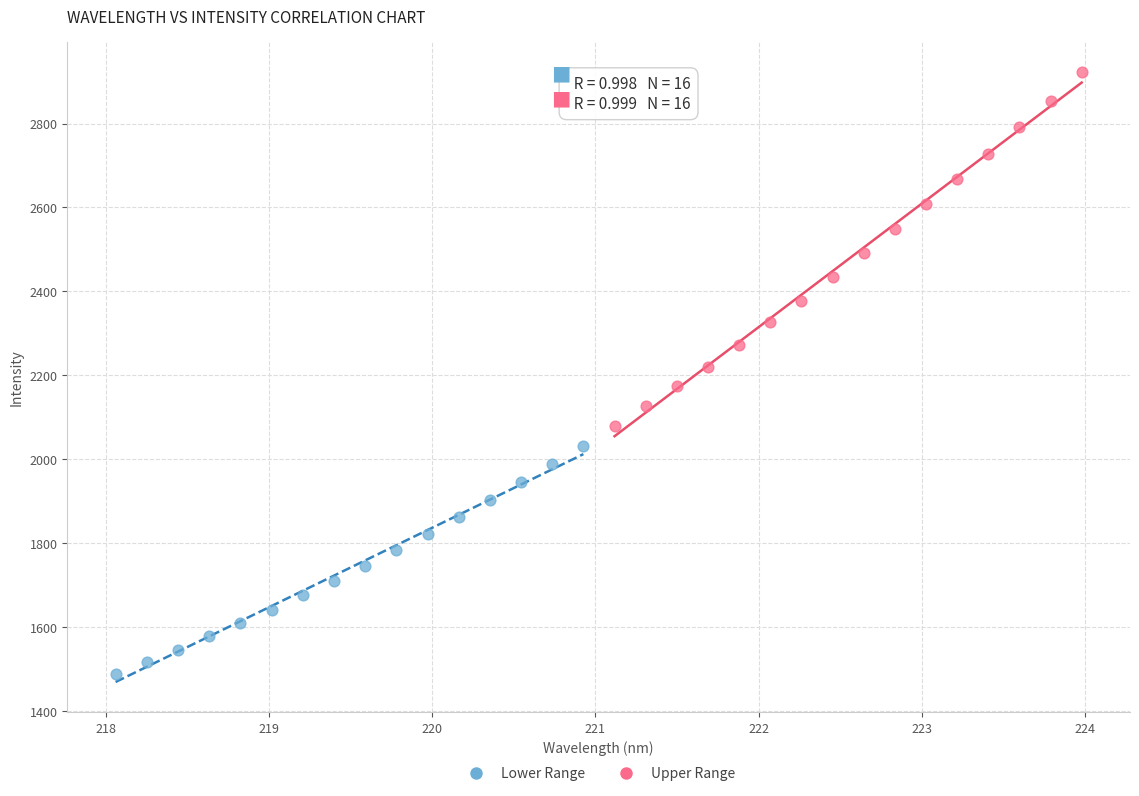

Which series contains the highest Y value?

Upper Range